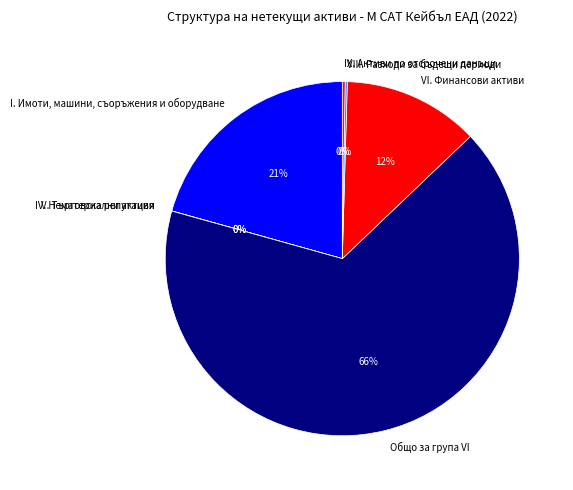

Is it true that VI. Финансови активи is 27% of the pie?

False